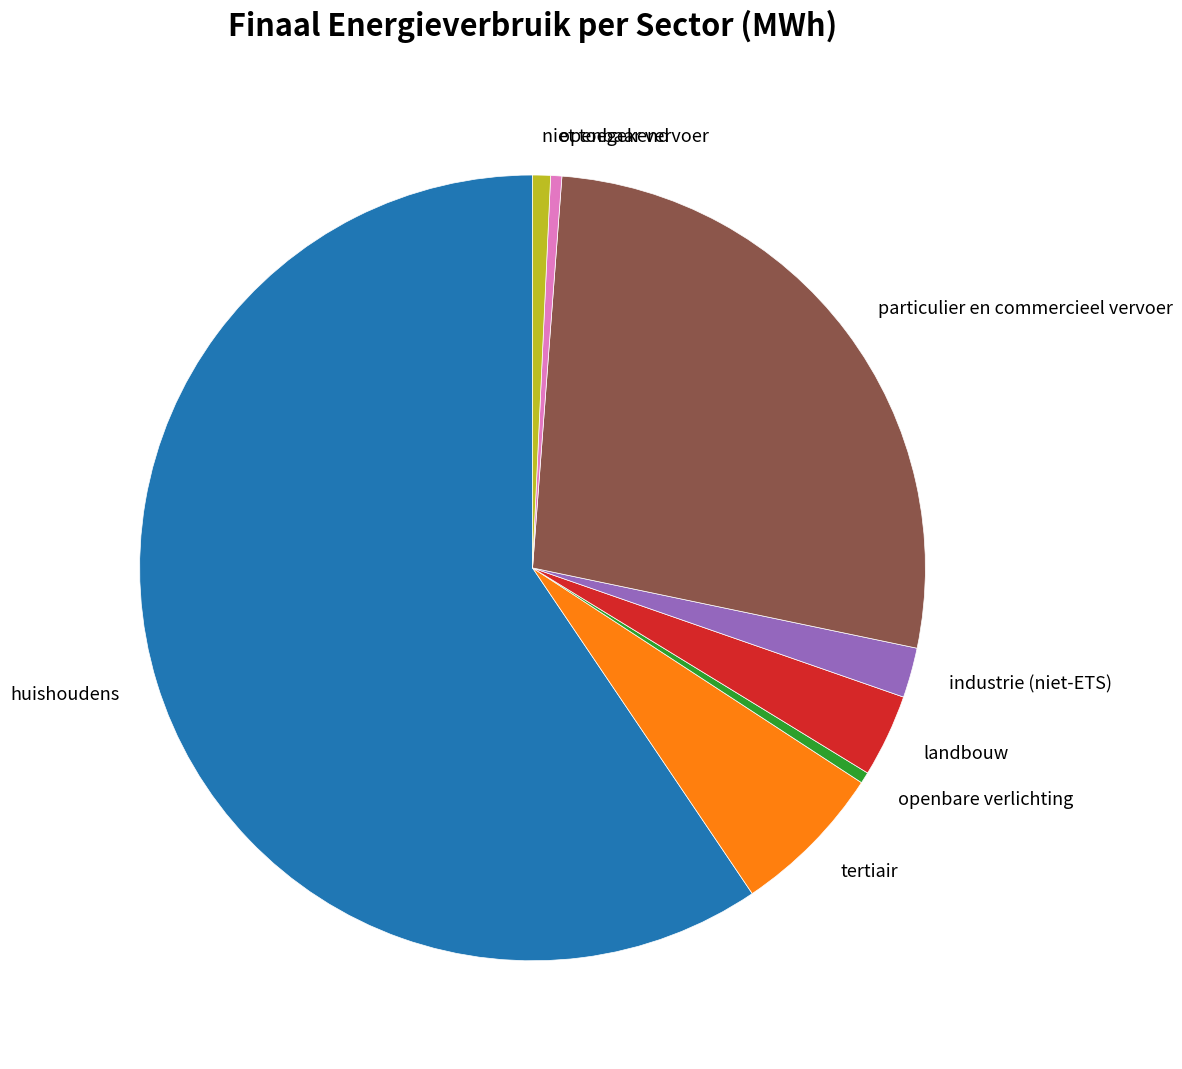

Is huishoudens the majority of the pie?

Yes